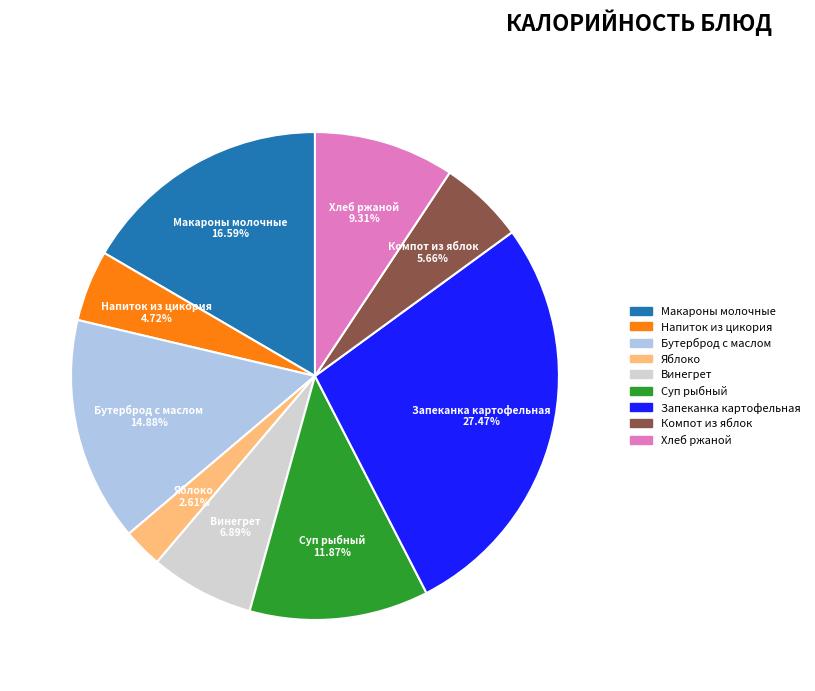

Is there a majority slice in this chart?

No